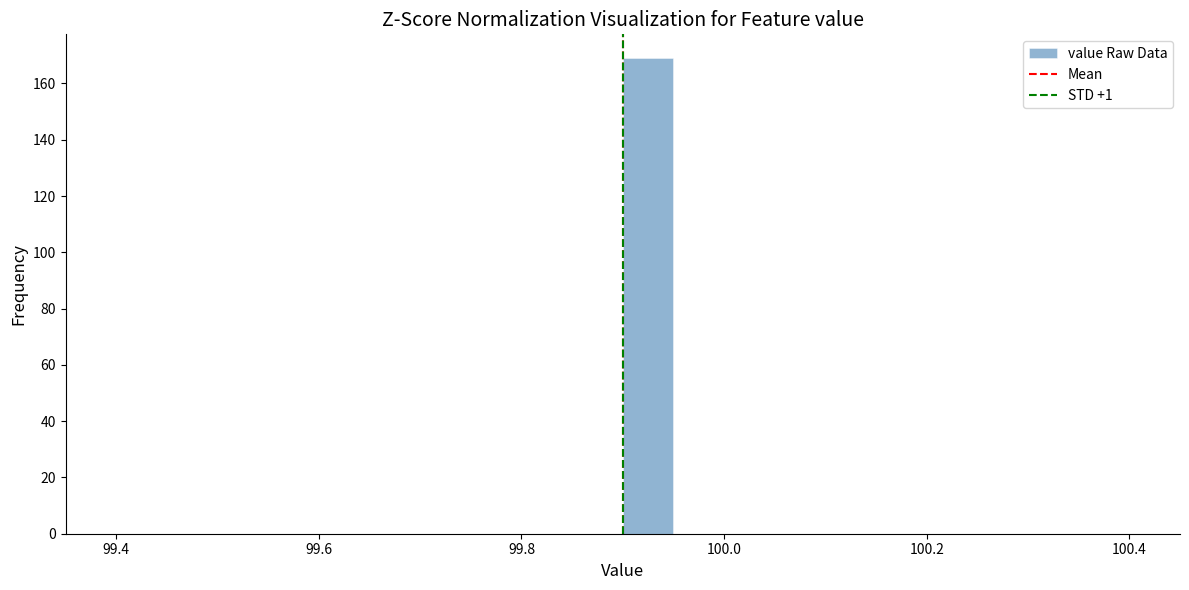

Read against the x-axis, roughly where is the centre of the tallest bar?

99.92